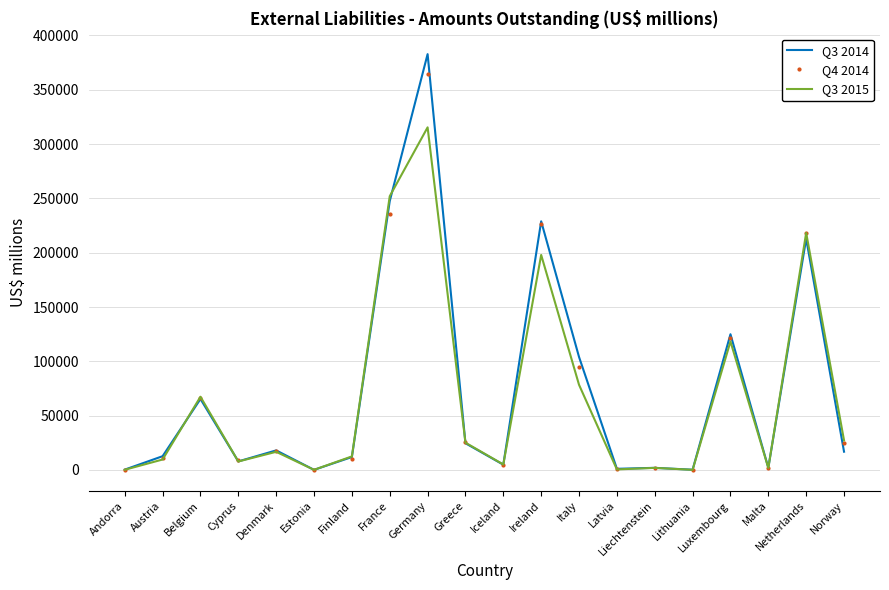

True or false: Q4 2014 has a value of 121020 at Luxembourg.

True